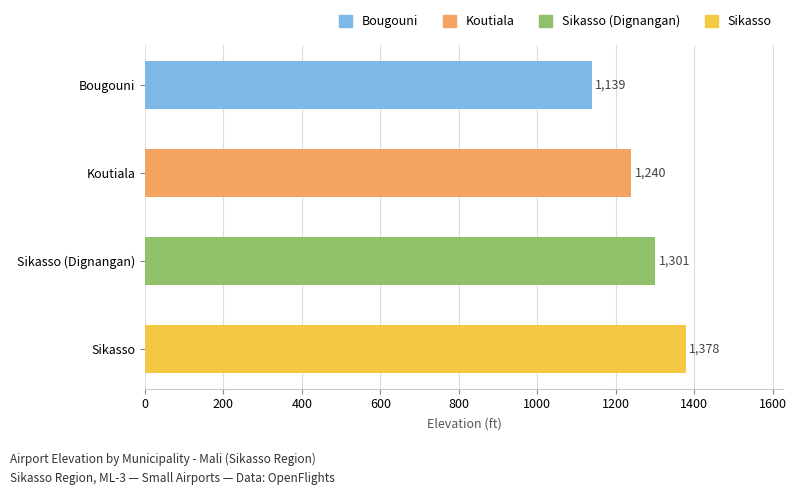

The value at Bougouni is 1139. True or false?

True